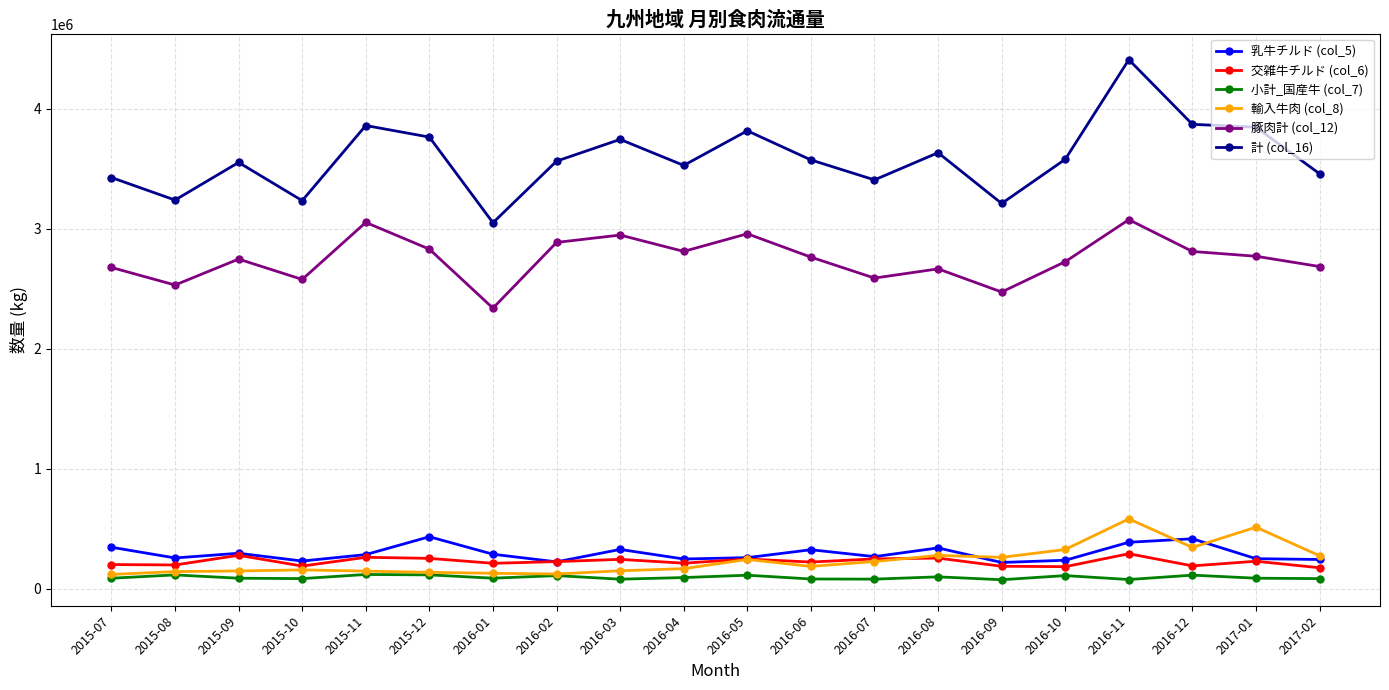

How many distinct data groups are displayed?

6